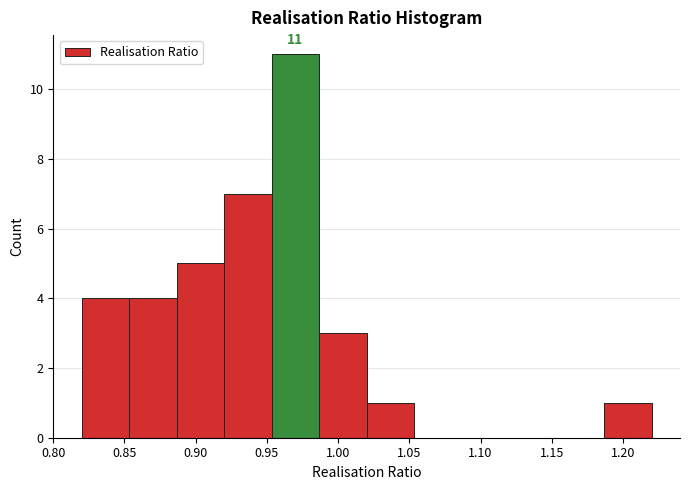

Over which range of the x-axis is the bar tallest?

0.955 to 0.985